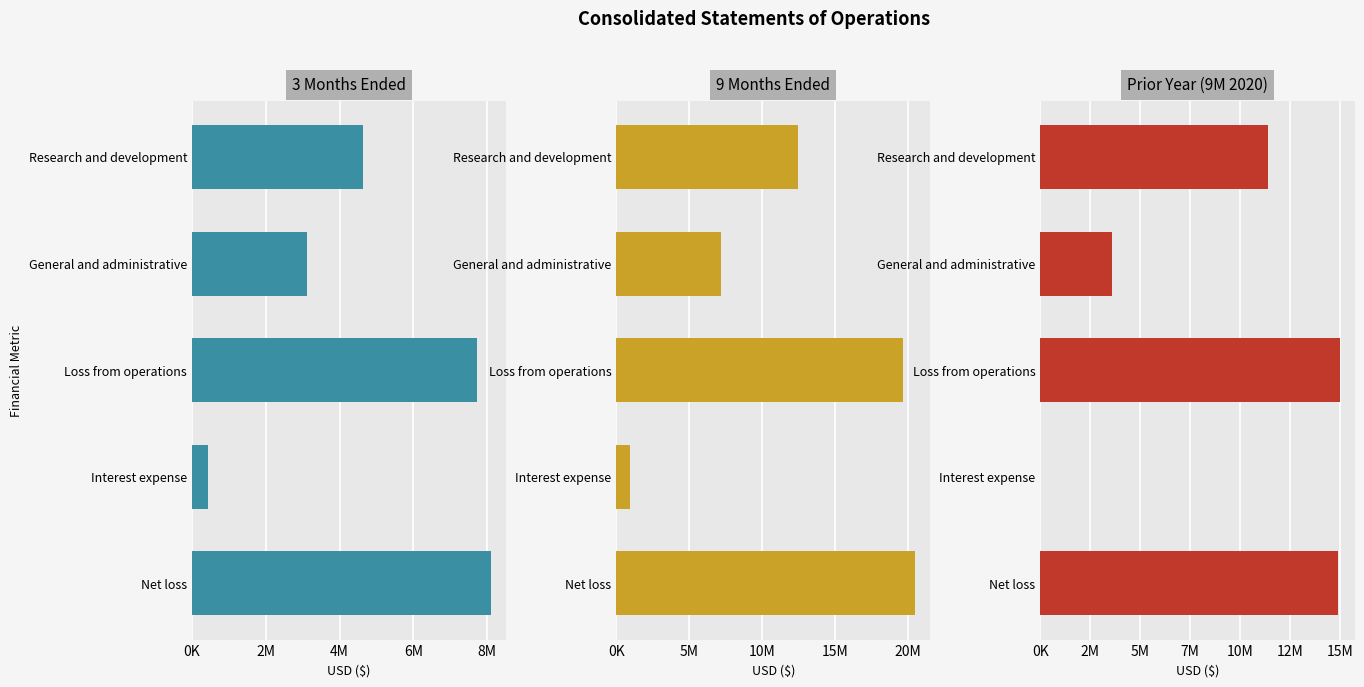

How many bars are there in each group?

3